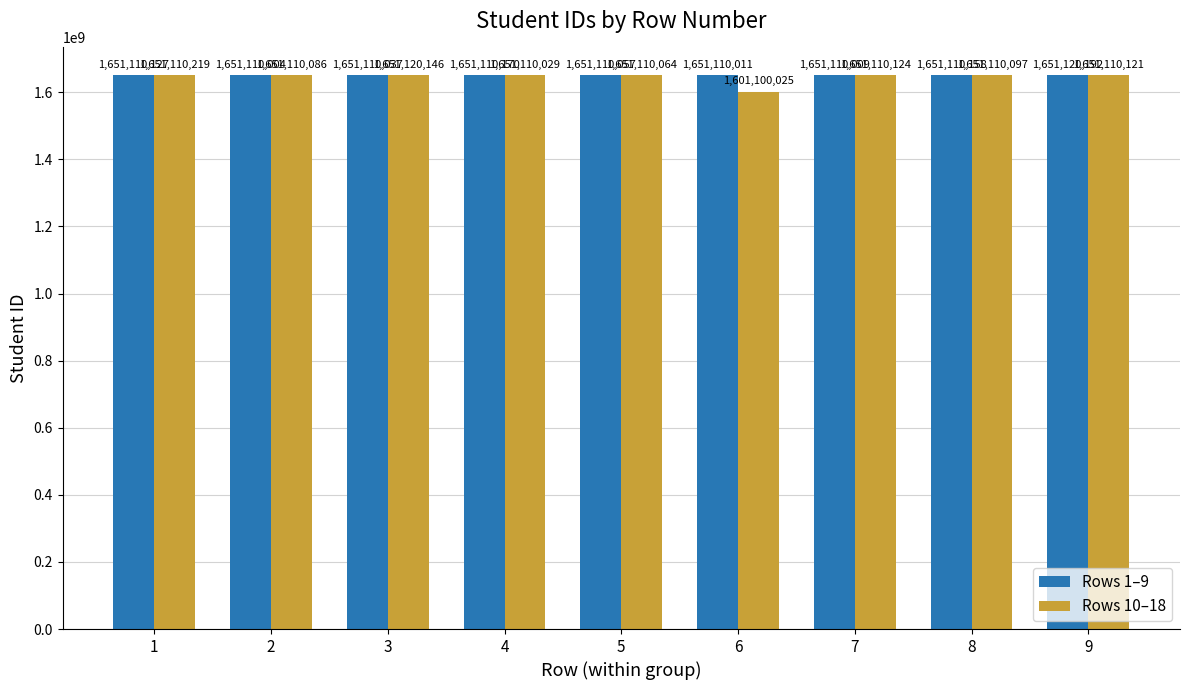

Which series has the widest spread of values?

Rows 10–18